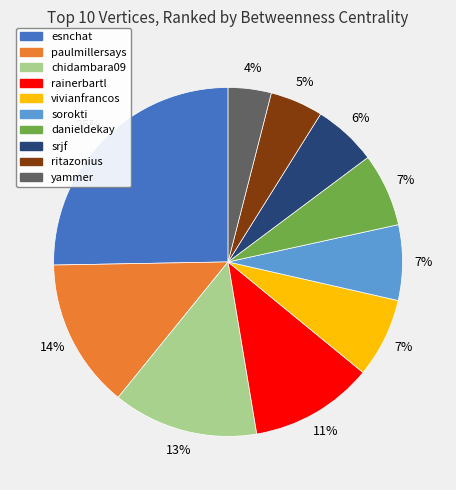

To the nearest percent, what percentage of the pie is paulmillersays?

14%